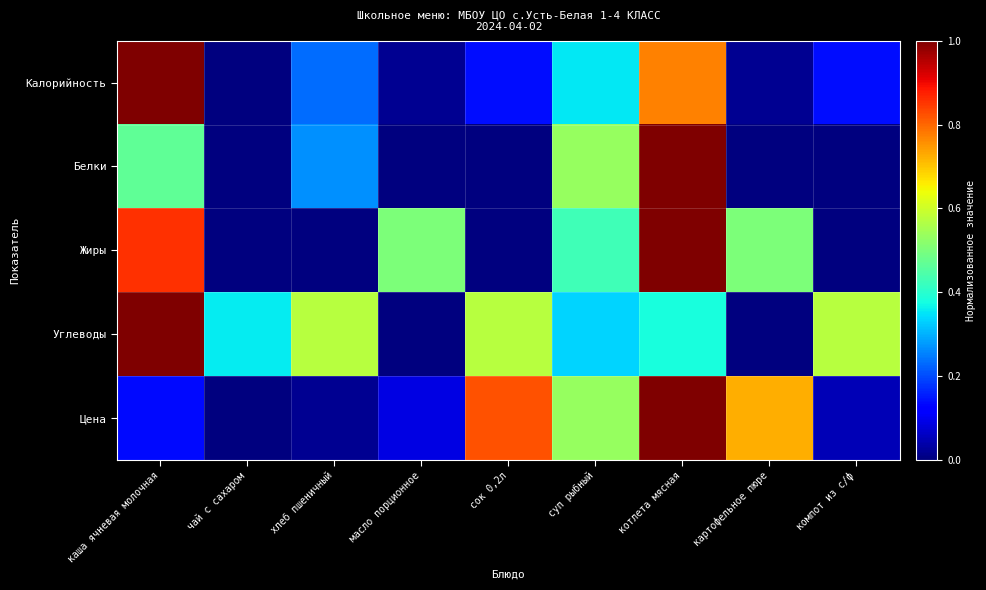

At how many categories does at least one series exceed 0?

9